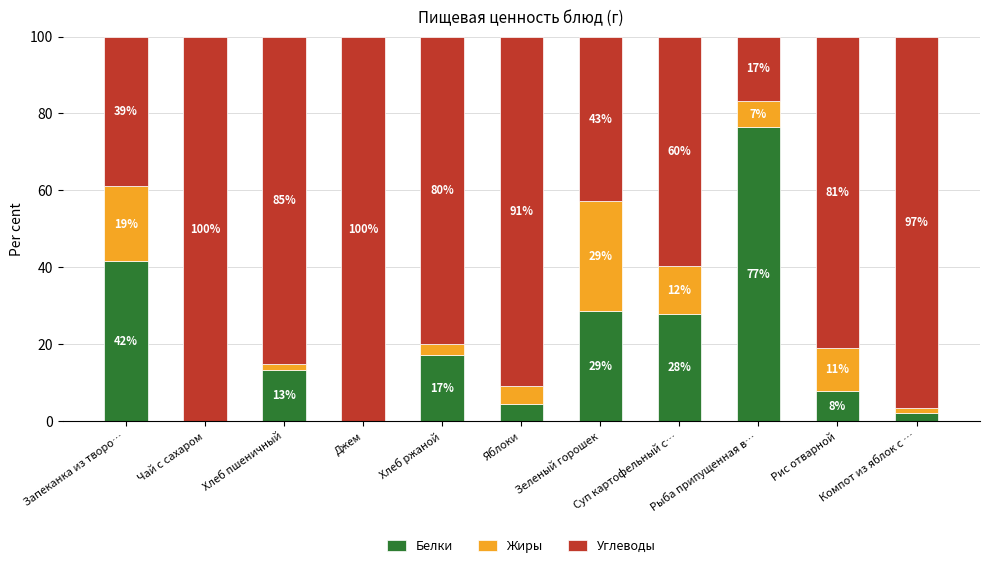

Are the bars horizontal?

No